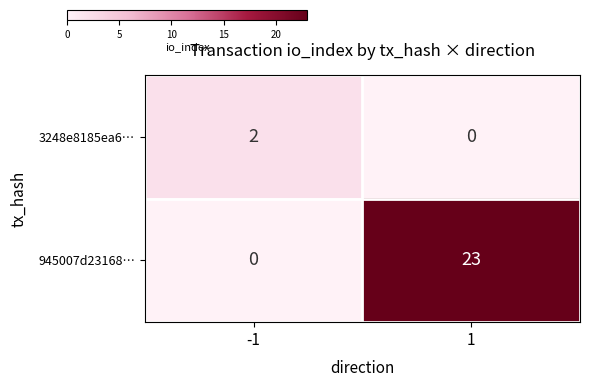

What is the average value of the 945007d23168… series?

12